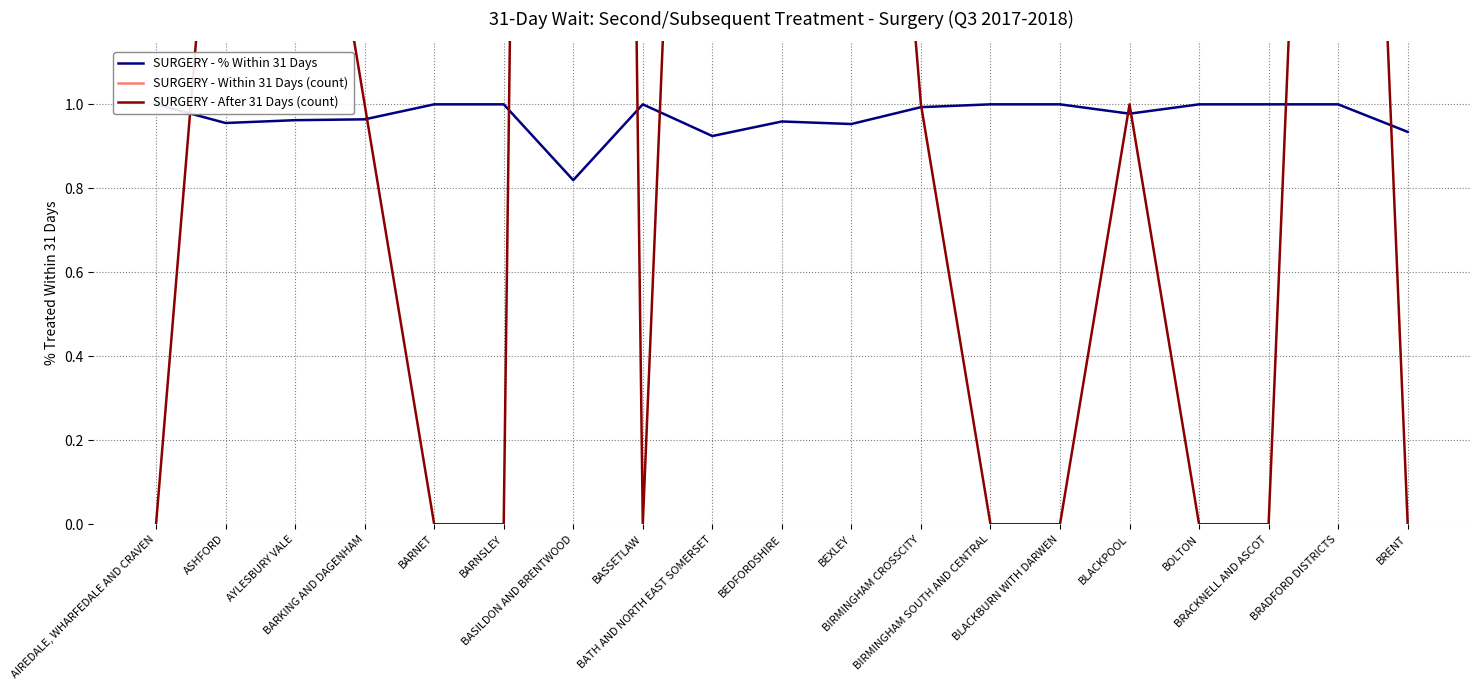

The SURGERY - % Within 31 Days series shows 1.6 at BOLTON. True or false?

False